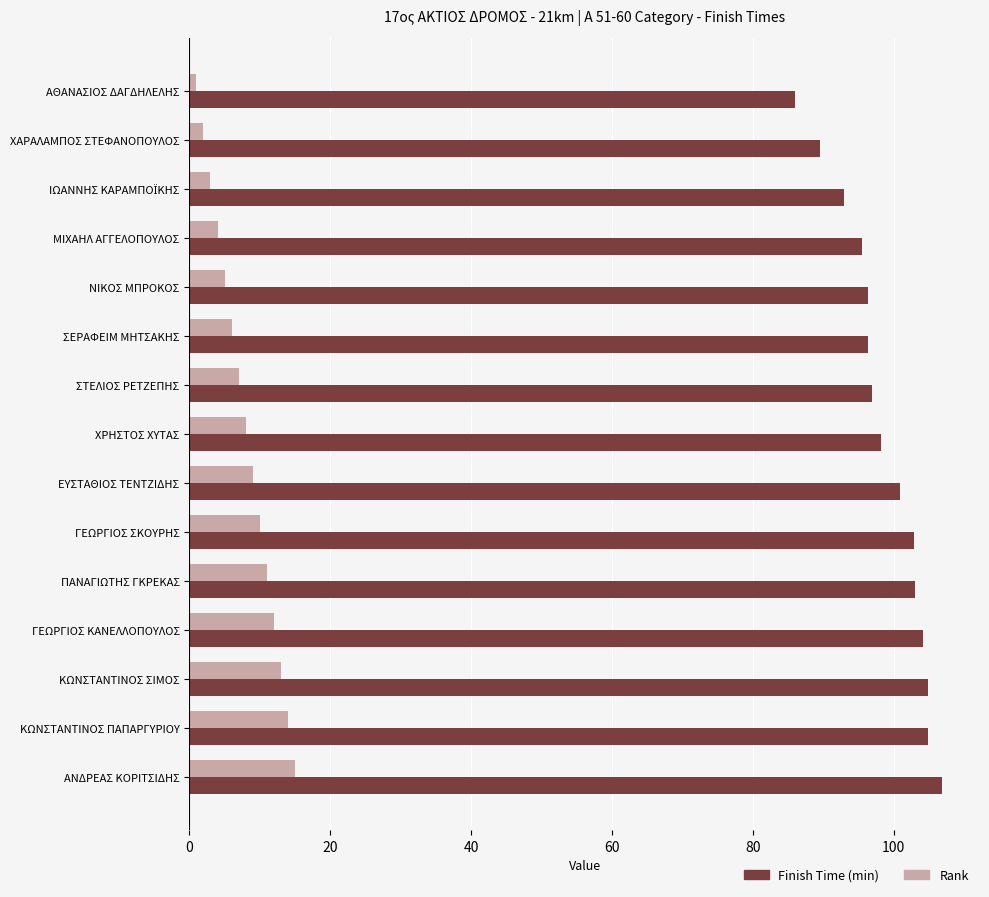

How many distinct data groups are displayed?

2